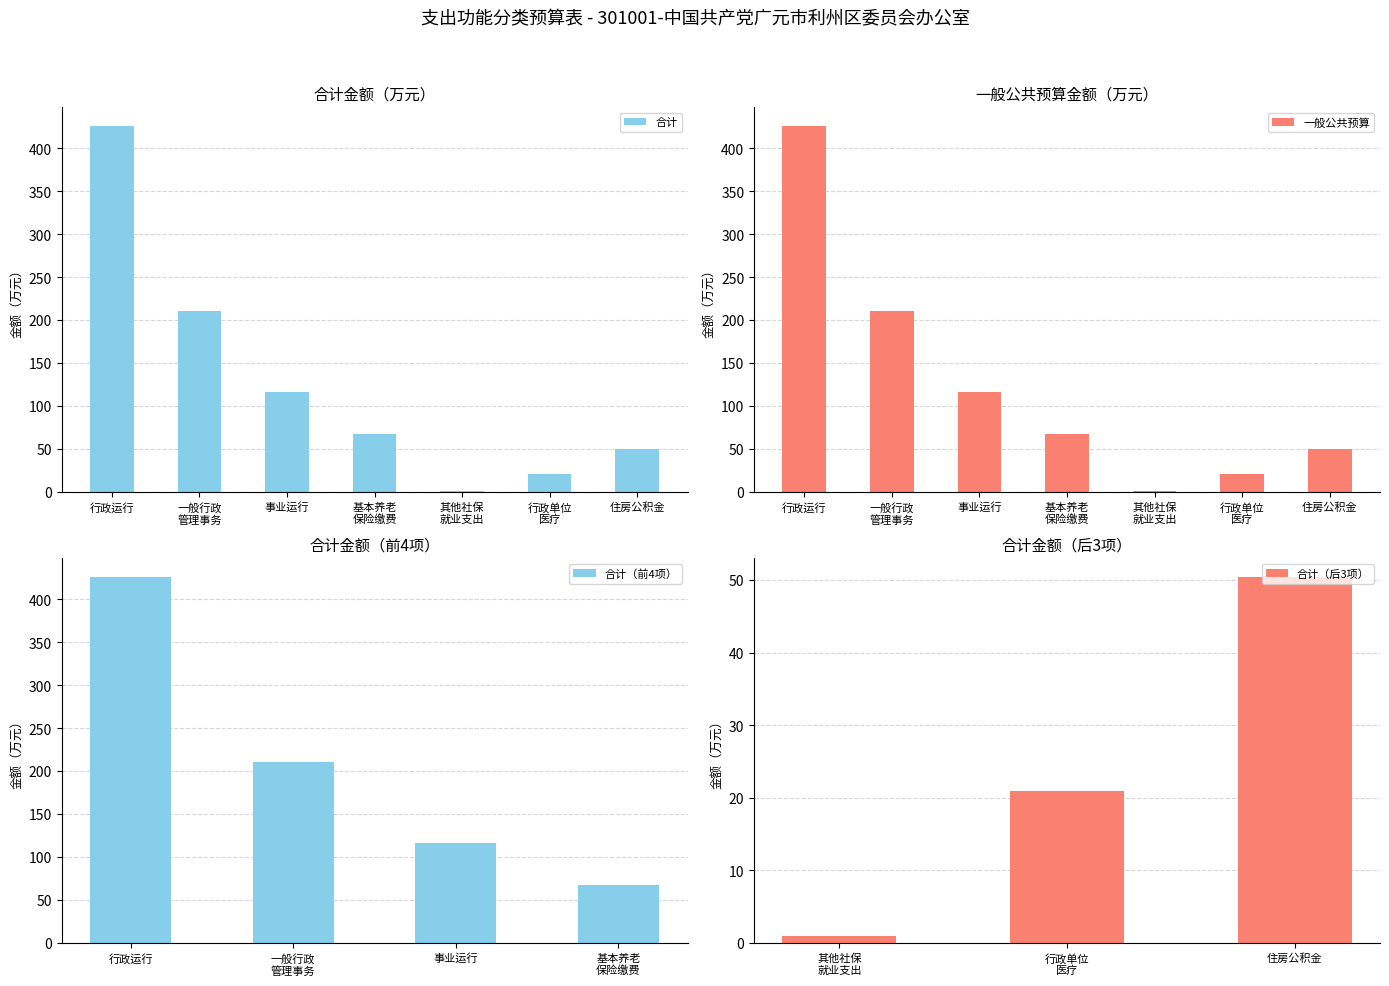

What is the sum of all 合计 values?

893.7